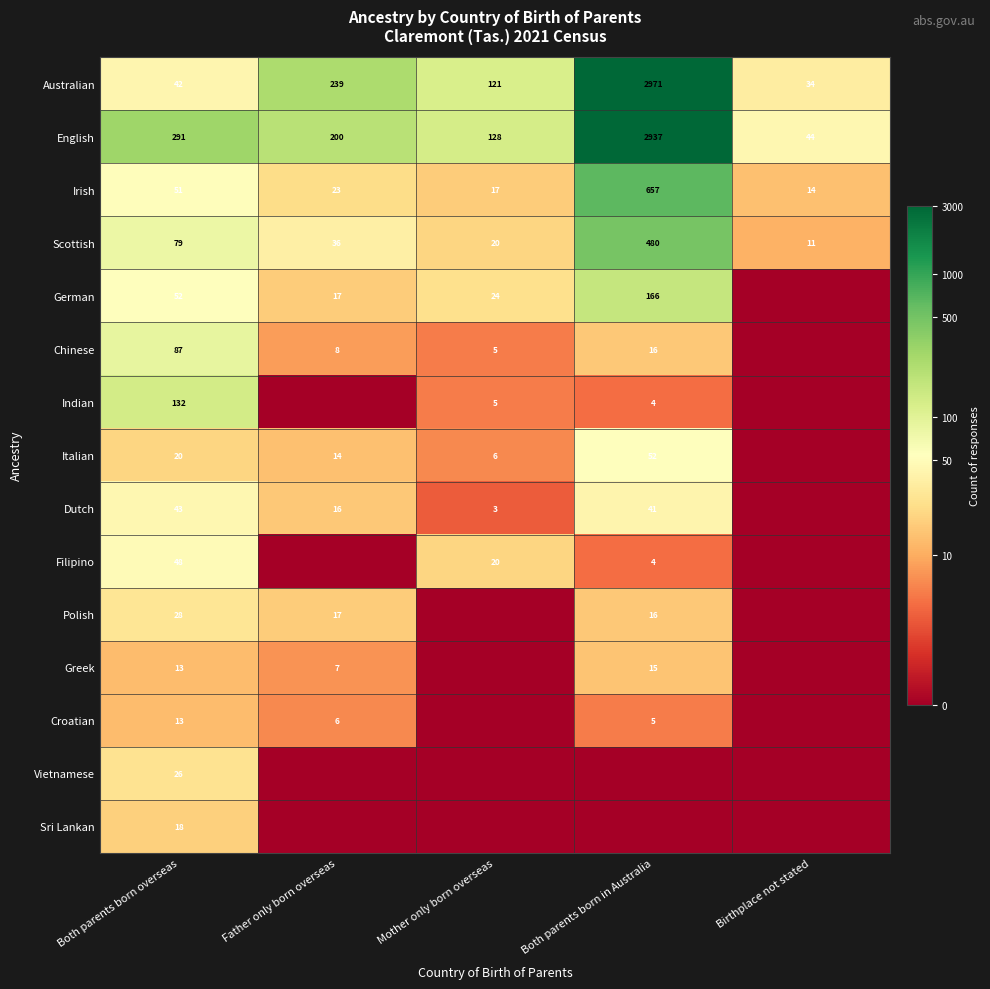

What is the difference between the maximum and minimum values in the Scottish series?

469